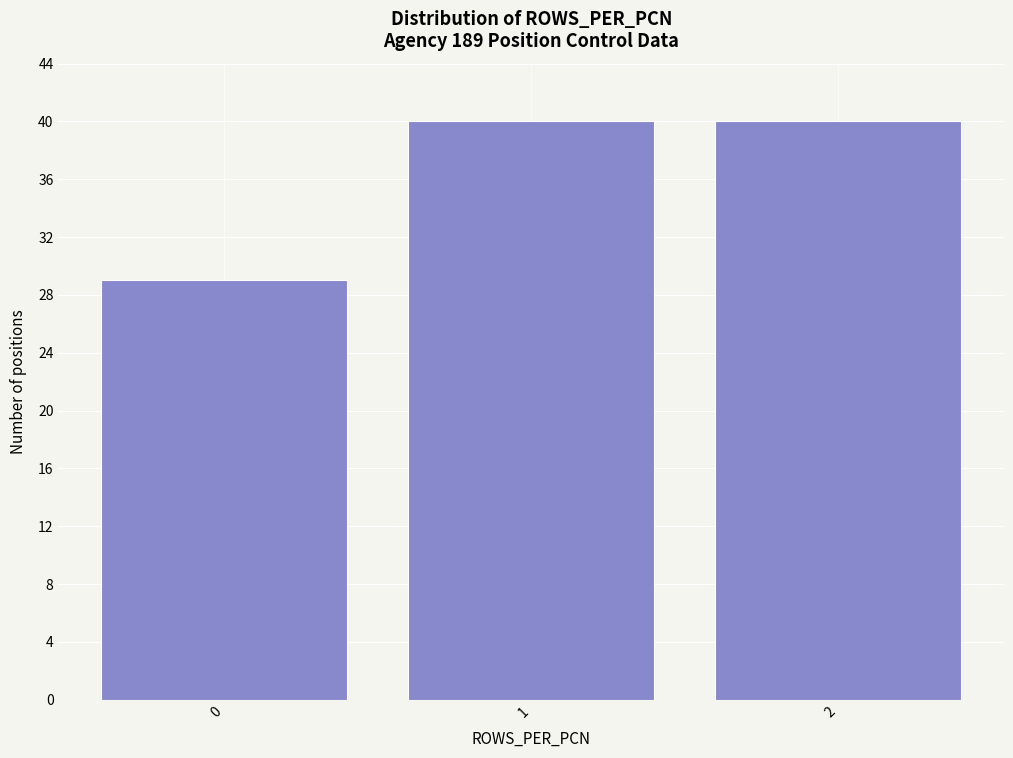

Reading right to left, what are all the values shown in this chart?

40	40	29